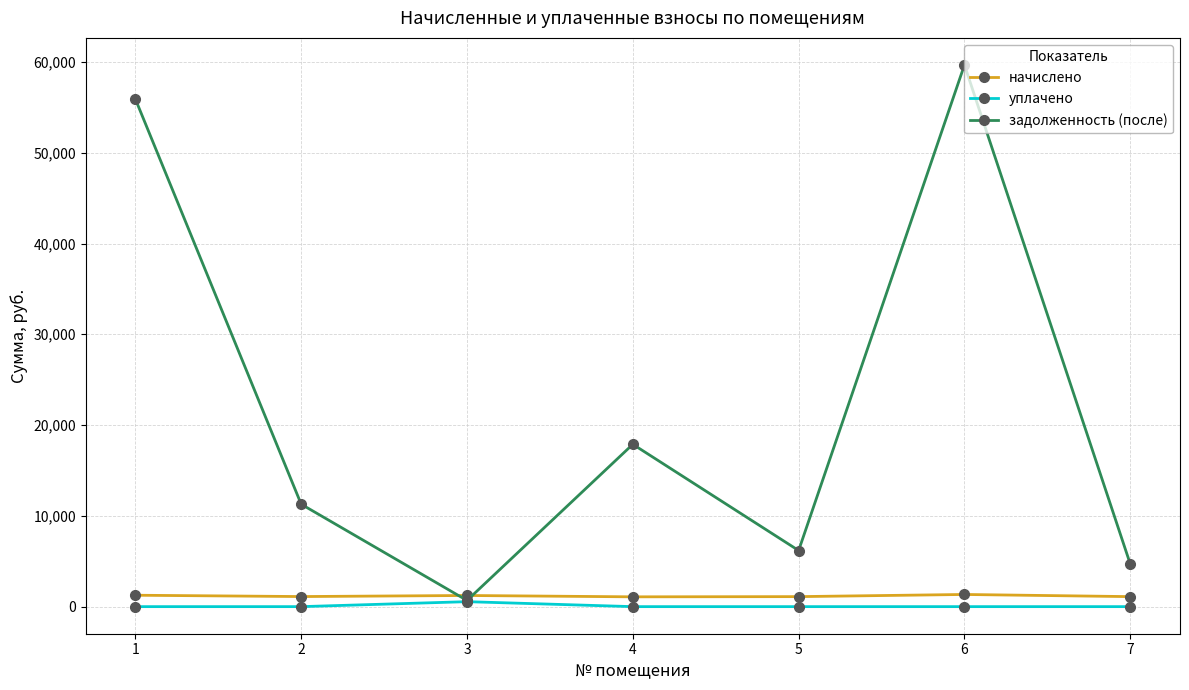

Which series changed the most between 5 and 7?

задолженность (после)